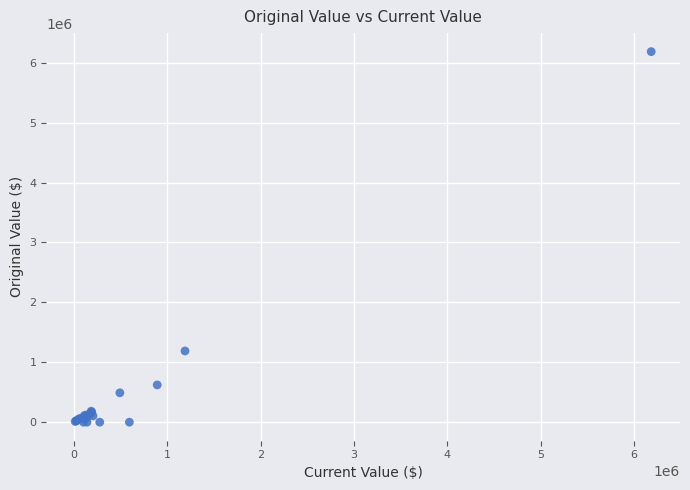

What Y value in the scatter plot is closest to 3093034?

1189000.0